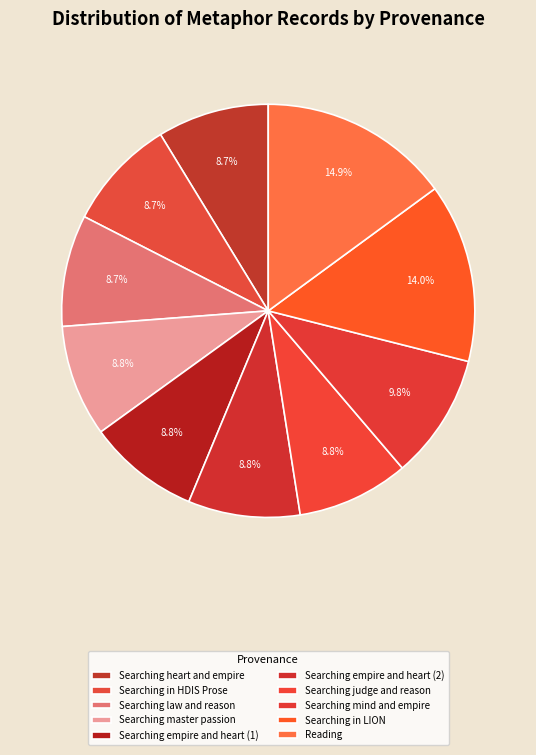

How many segments does this pie chart have?

10